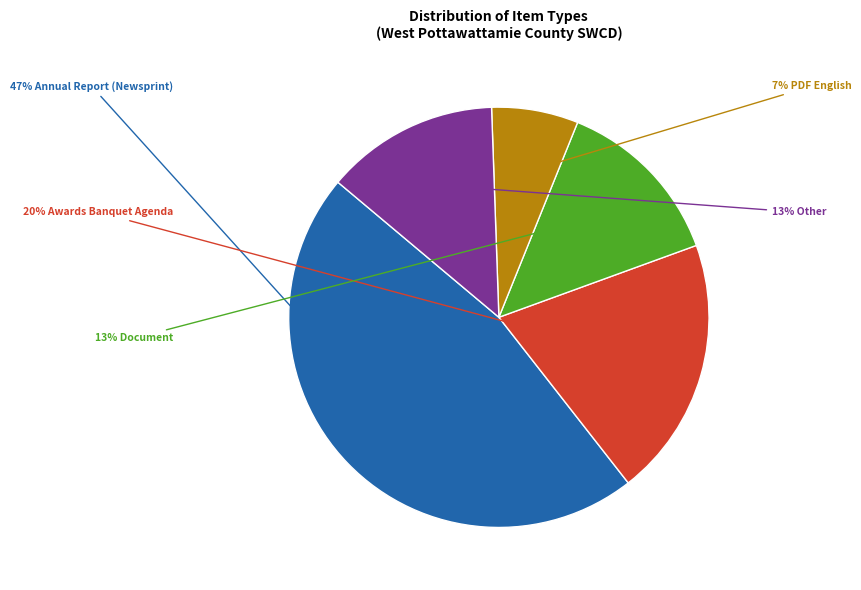

Is there any slice that represents more than half of the pie?

No